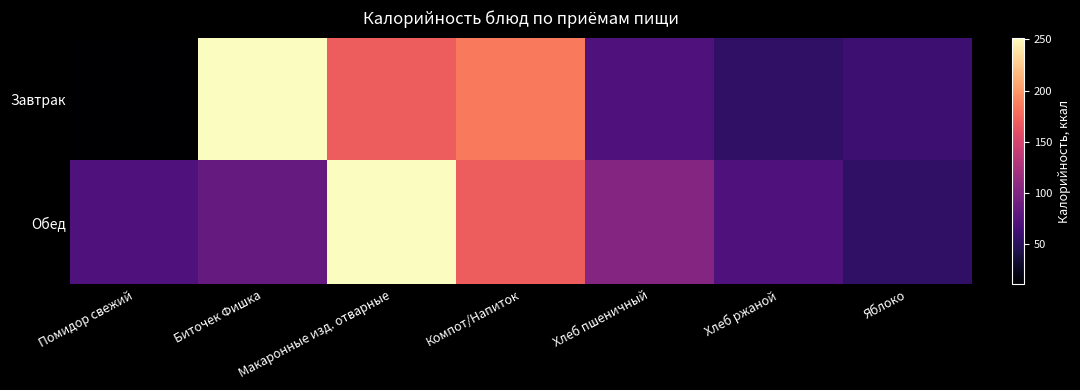

What is the total value across all series at Помидор свежий?

81.2